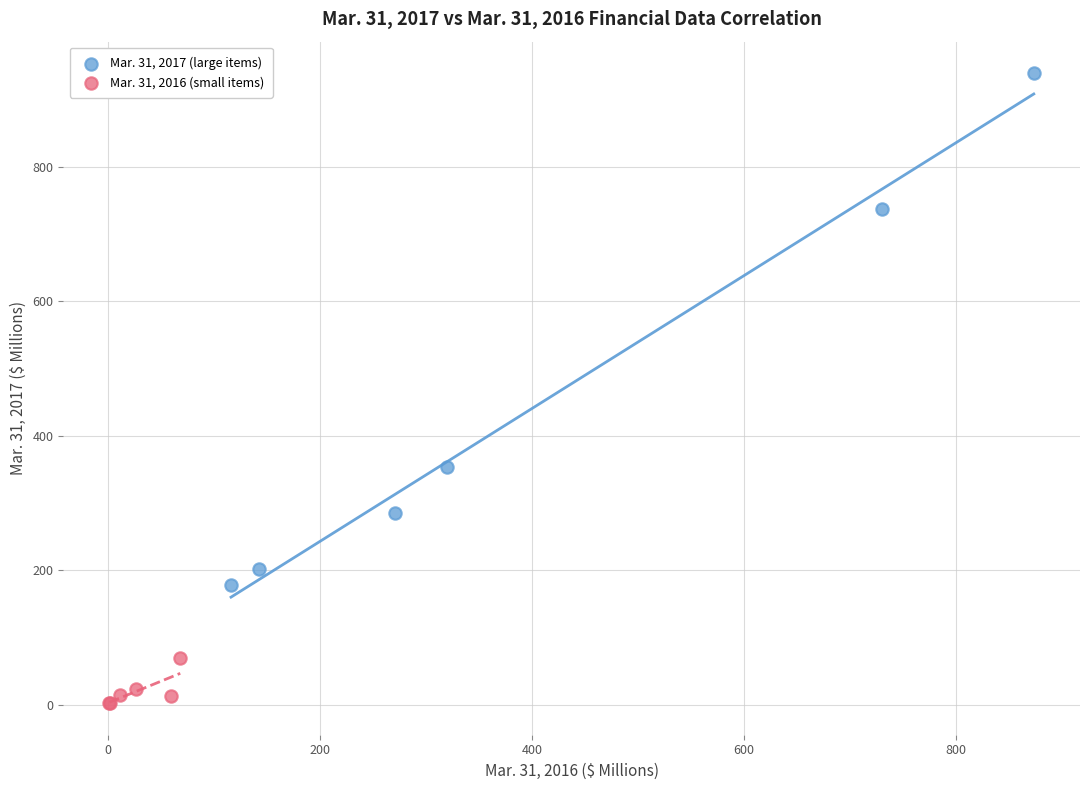

Which series reaches the maximum Y coordinate?

Mar. 31, 2017 (large items)